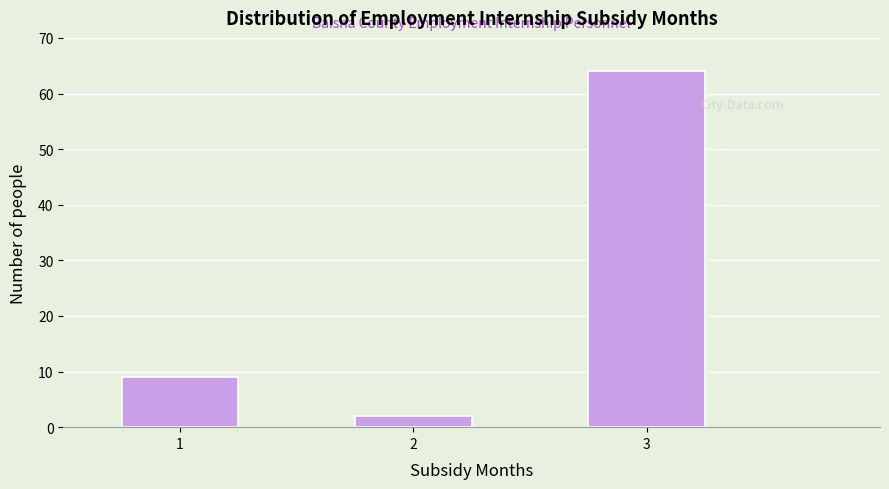

Reading left to right, list all the values displayed in this chart.

1=9	2=2	3=64